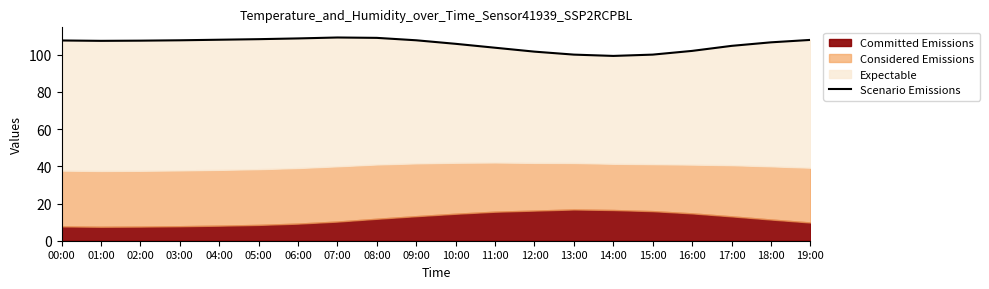

At which label is the value closest to 104?

11:00